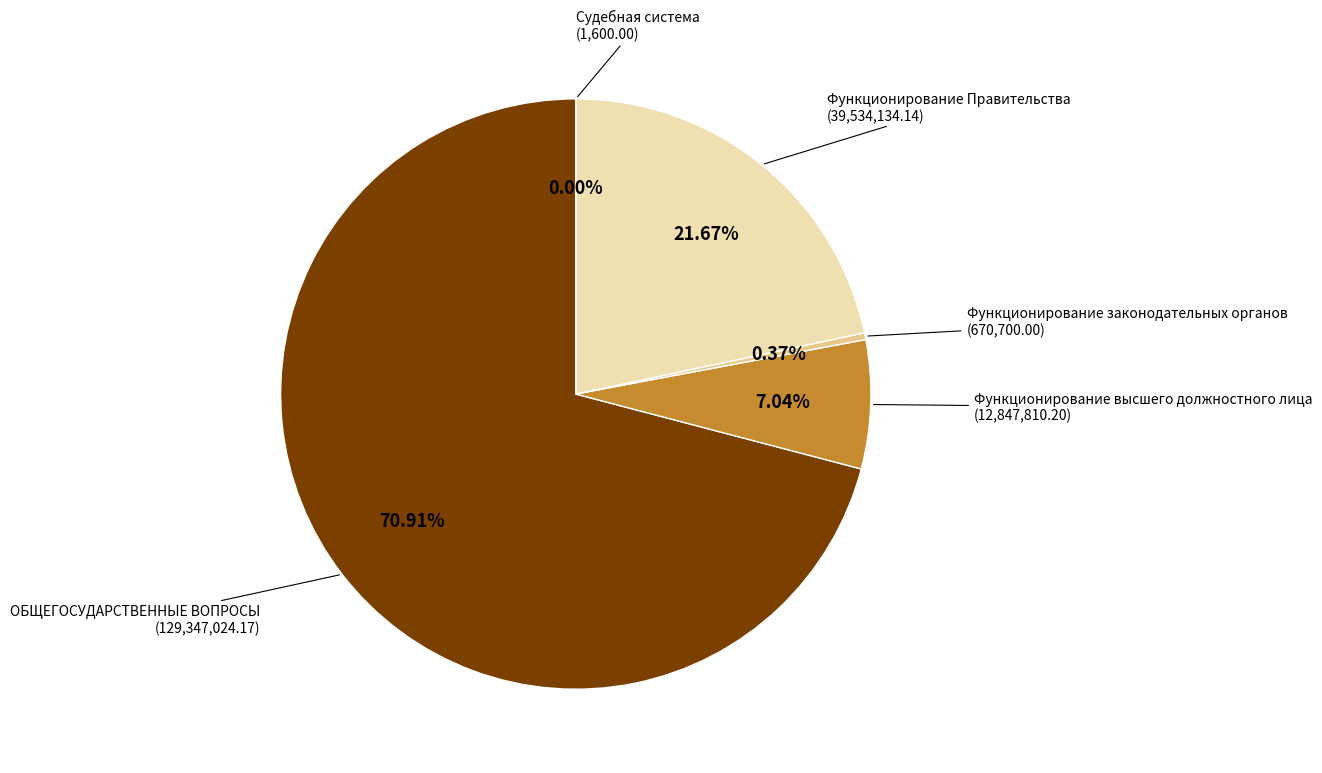

Combined, do ОБЩЕГОСУДАРСТВЕННЫЕ ВОПРОСЫ and Функционирование высшего должностного лица account for over 50%?

Yes